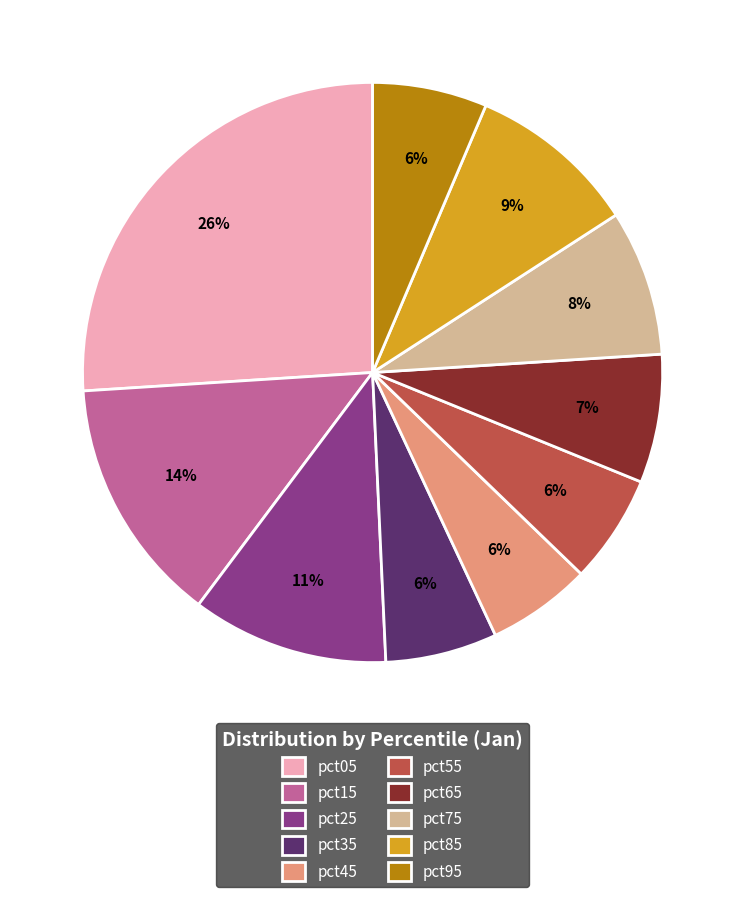

Does pct85 represent more than half of the total?

No